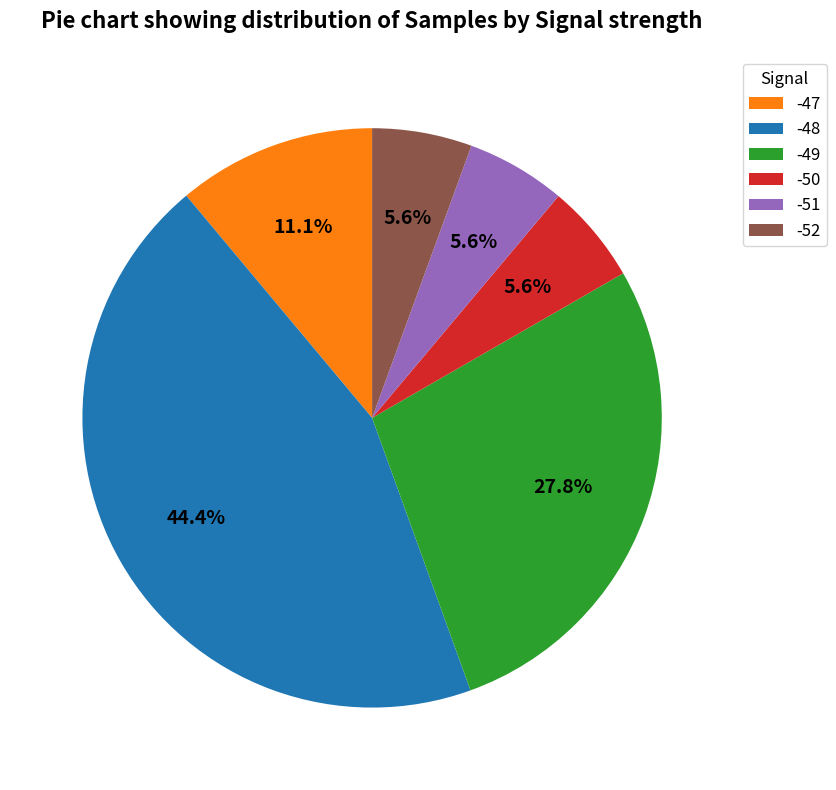

To the nearest percent, what portion does -52 represent?

6%